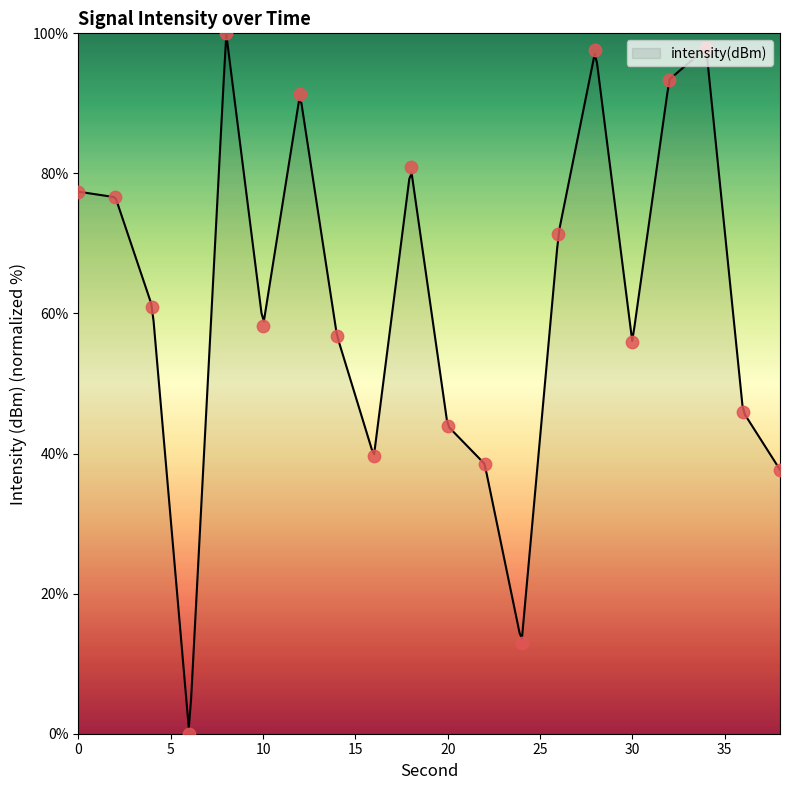

Which has a higher value, 30 or 4?

4